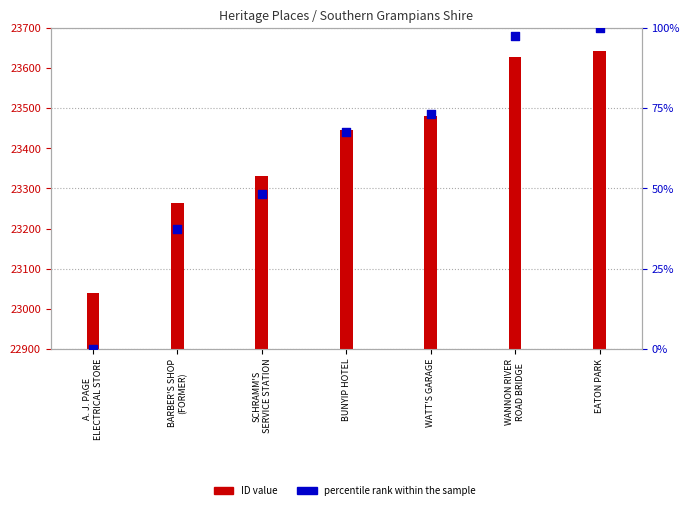

At which category is the sum across all series the highest?

EATON PARK